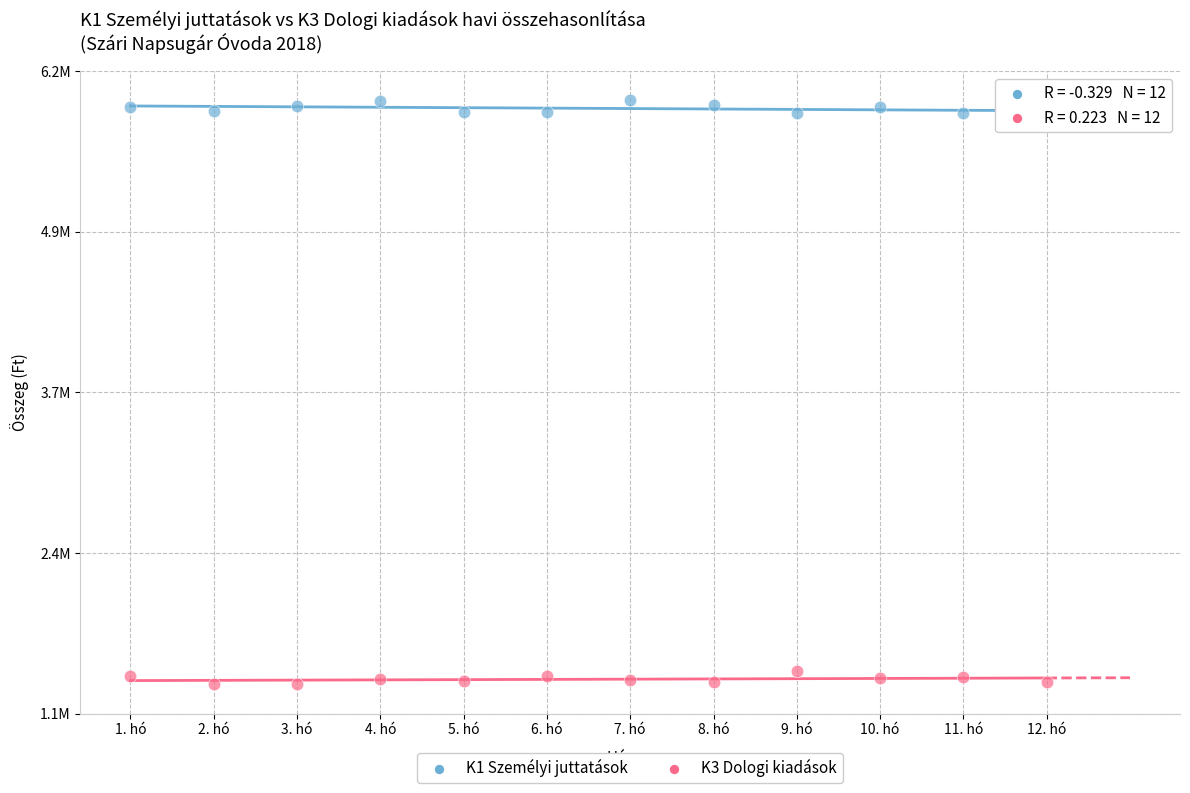

What are all the series names shown in the legend?

K1 Személyi juttatások, K3 Dologi kiadások